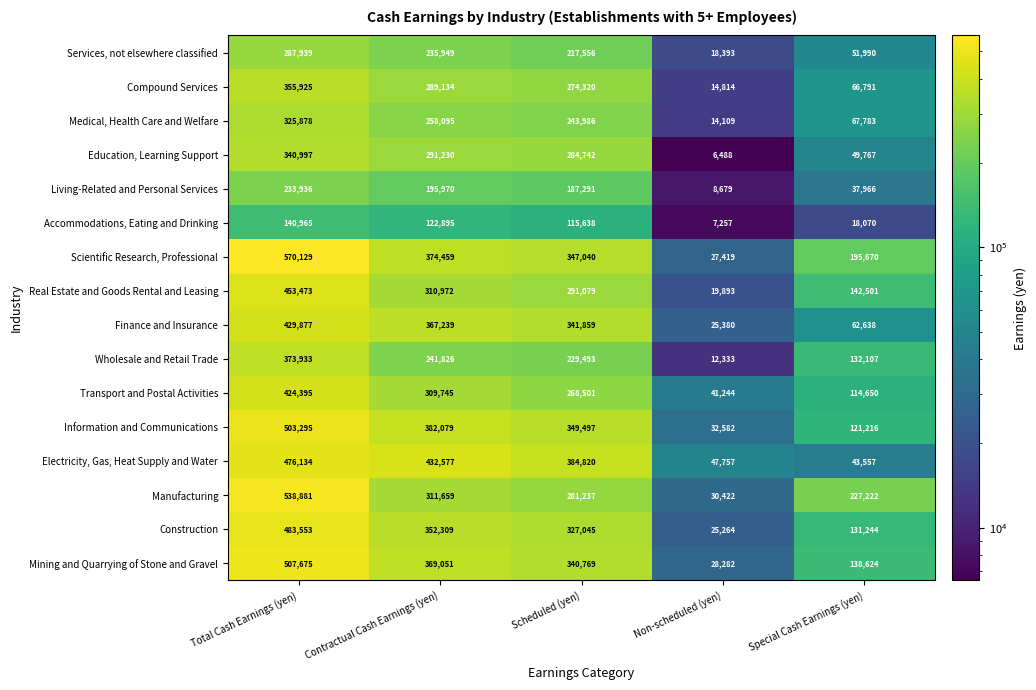

What is the difference between the second highest and minimum values in the Living-Related and Personal Services series?

187291